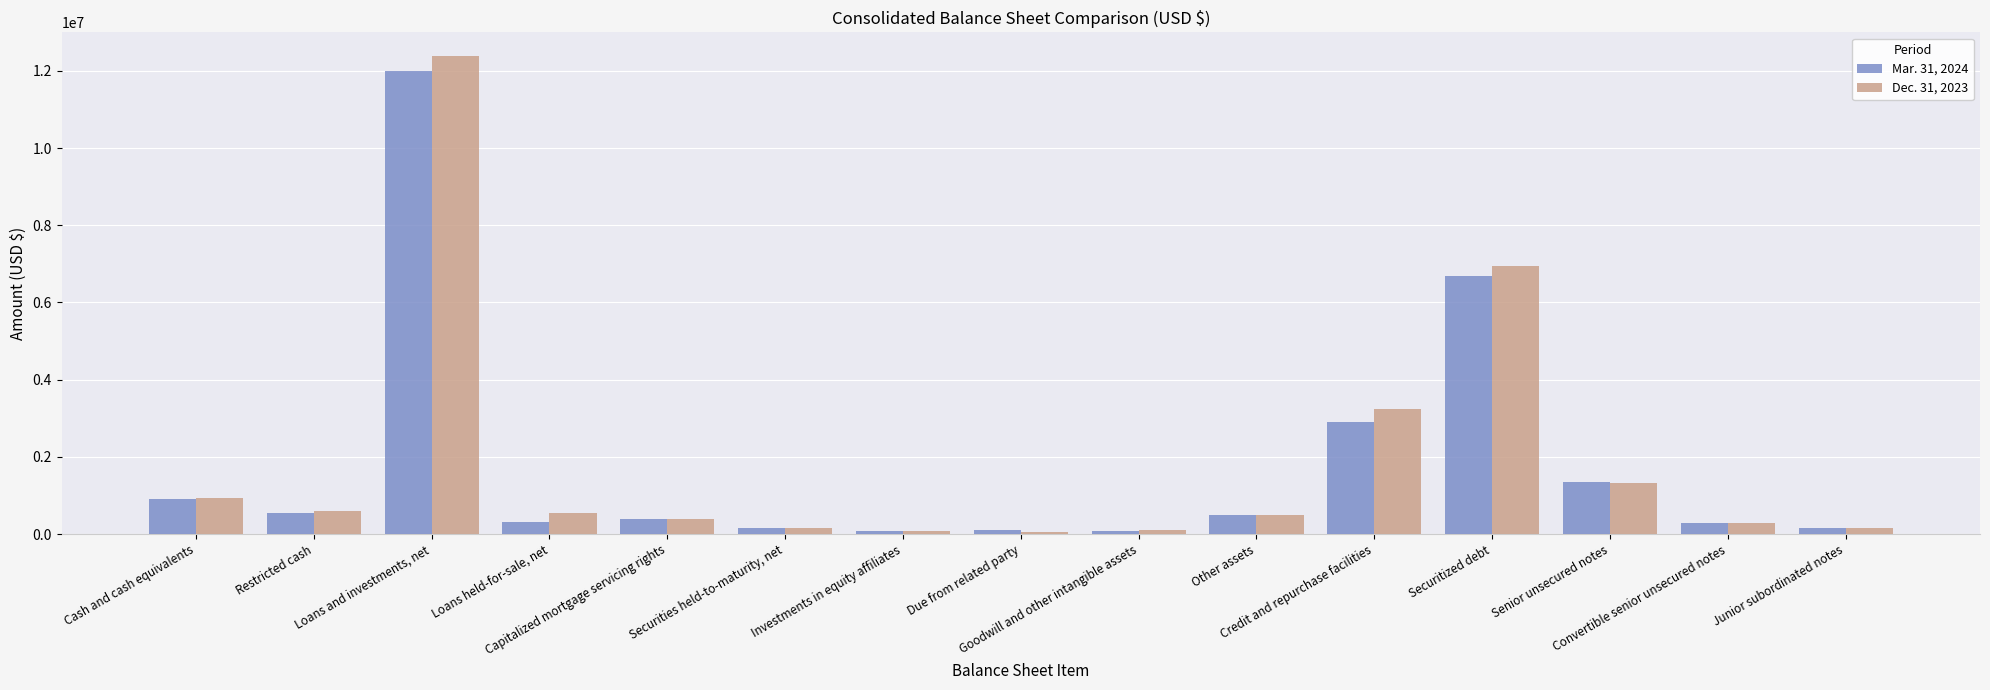

At which category is the sum across all series the highest?

Loans and investments, net